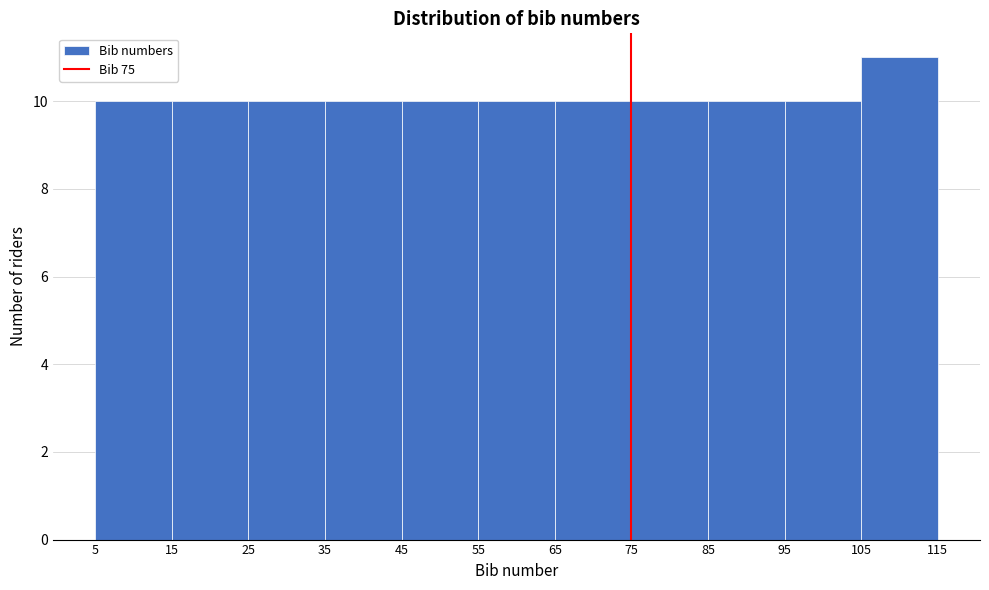

Reading left to right, transcribe this chart: for each bar, give the range it covers on the x-axis and its height. The values are not printed on the chart, so give them approximately, as read against the axis.

5 to 15: 10
15 to 25: 10
25 to 35: 10
35 to 45: 10
45 to 55: 10
55 to 65: 10
65 to 75: 10
75 to 85: 10
85 to 95: 10
95 to 105: 10
105 to 115: 11